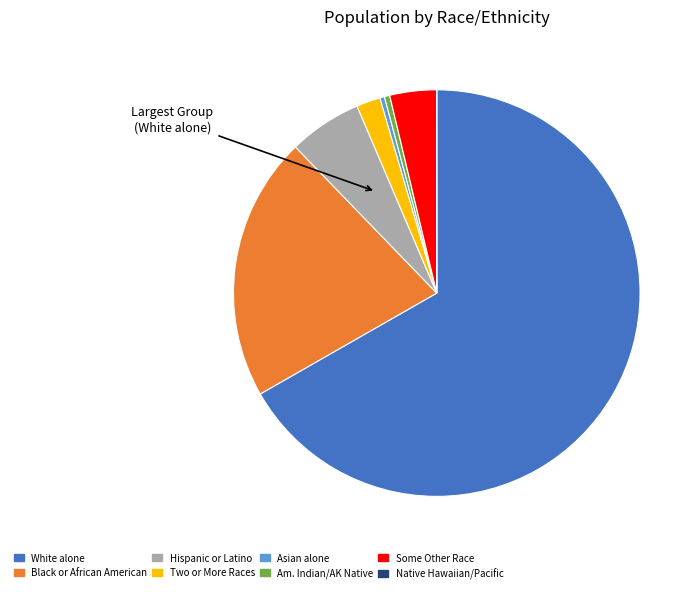

Is there a majority slice in this chart?

Yes